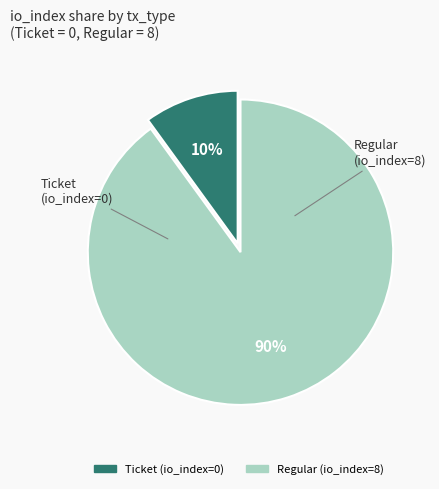

Approximately how many times larger is the value at Regular (io_index=8) compared to Ticket (io_index=0)?

9.0